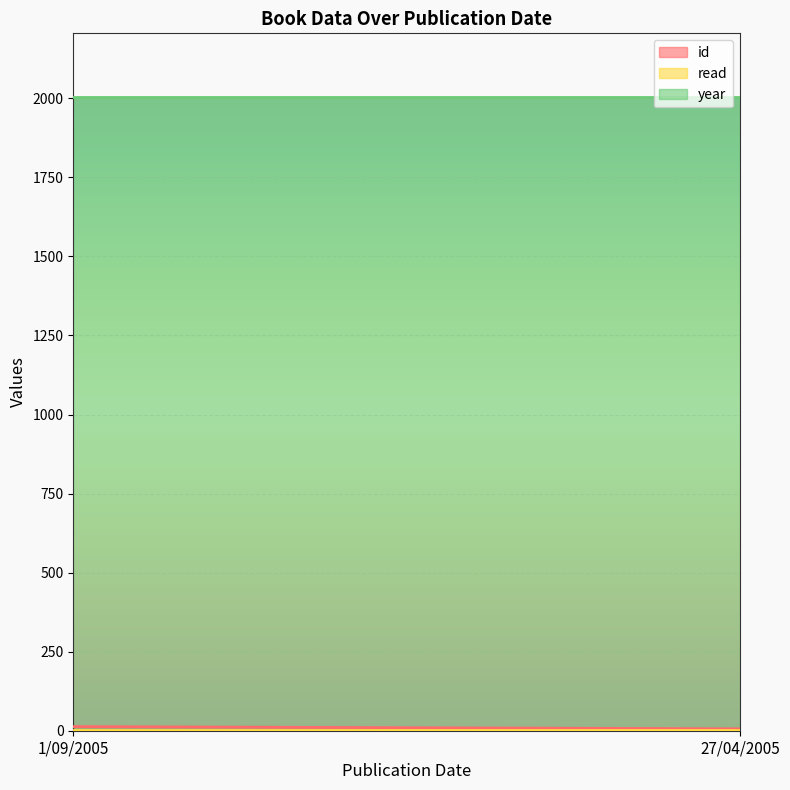

At how many categories does at least one series exceed 1953?

2